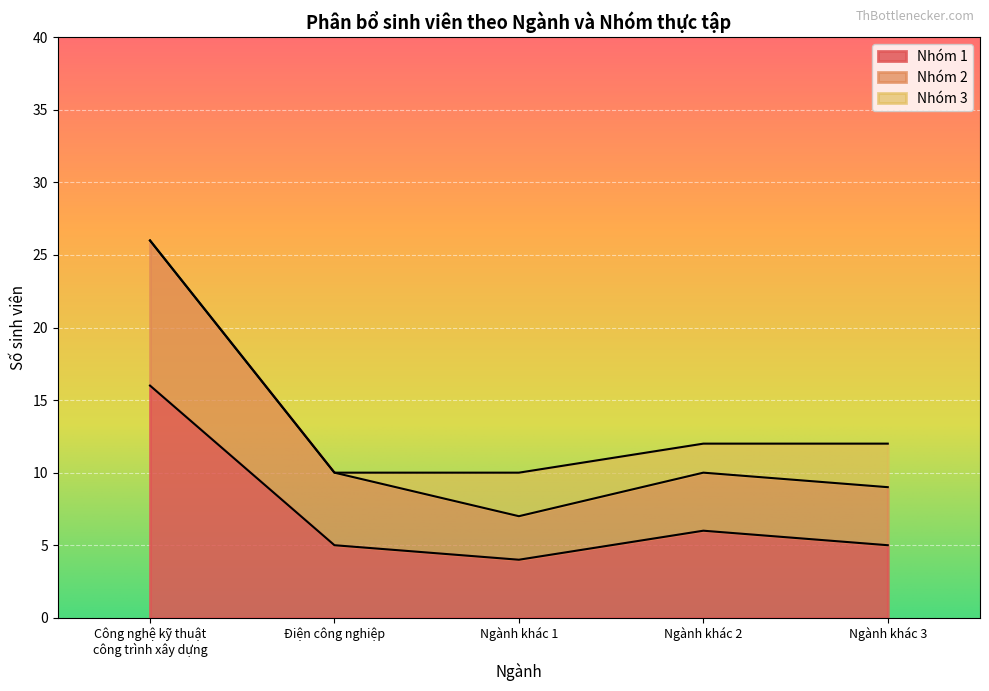

What are all the series names shown in the legend?

Nhóm 1, Nhóm 2, Nhóm 3